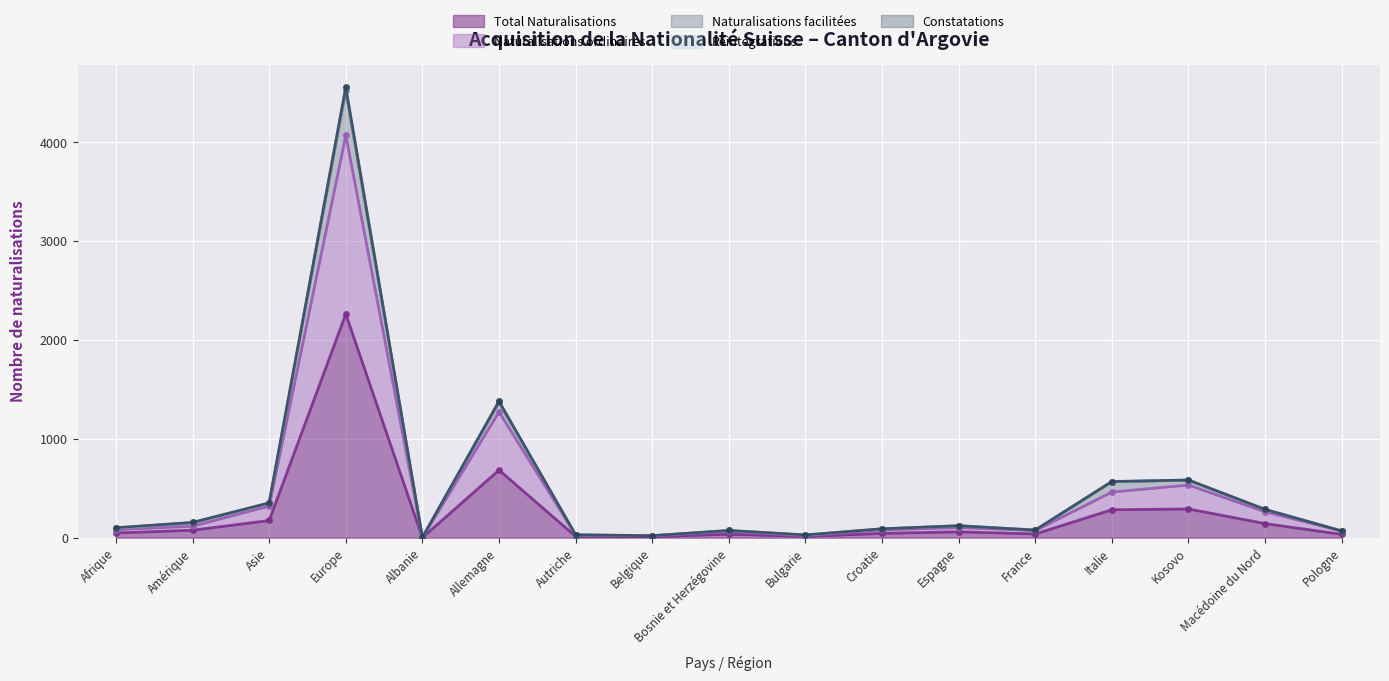

How many data points in Total Naturalisations are less than 48?

8